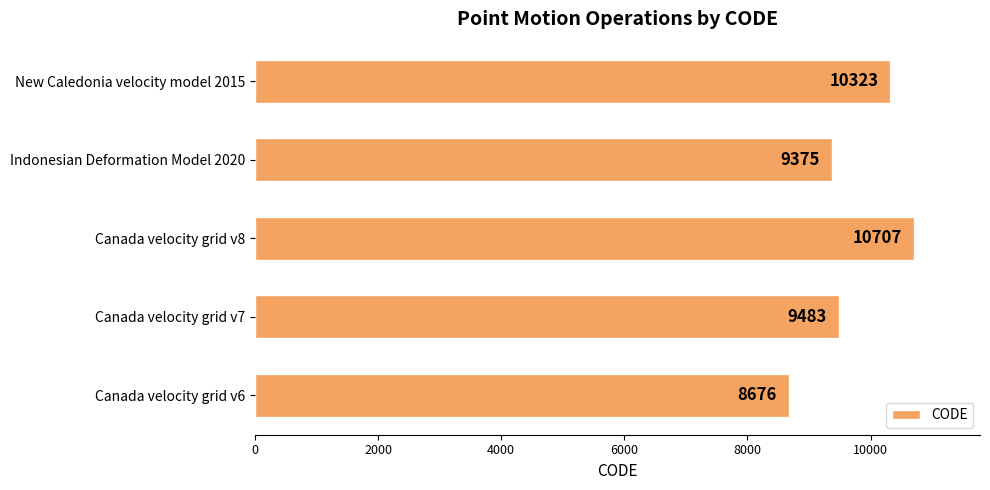

List the labels in order of value, smallest first.

Canada velocity grid v6, Indonesian Deformation Model 2020, Canada velocity grid v7, New Caledonia velocity model 2015, Canada velocity grid v8